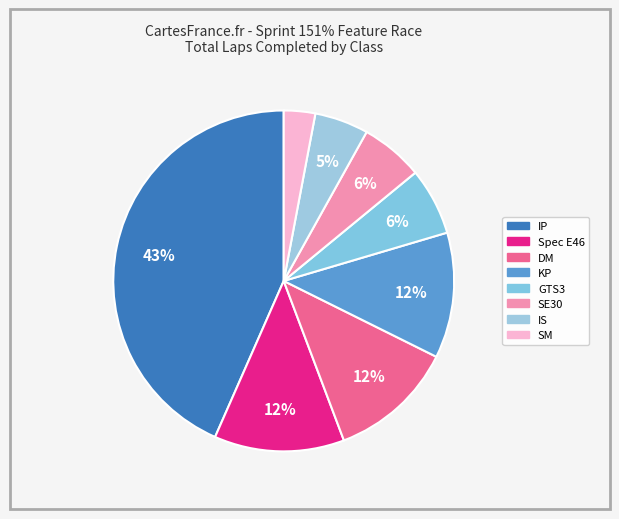

How many segments does this pie chart have?

8